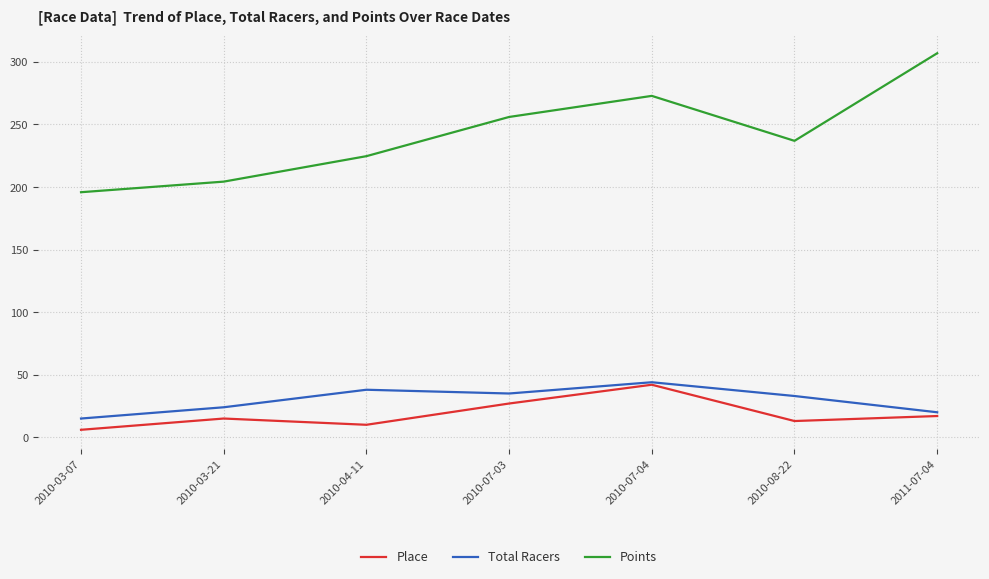

What is the approximate value of Place at 2010-07-04?

42.0